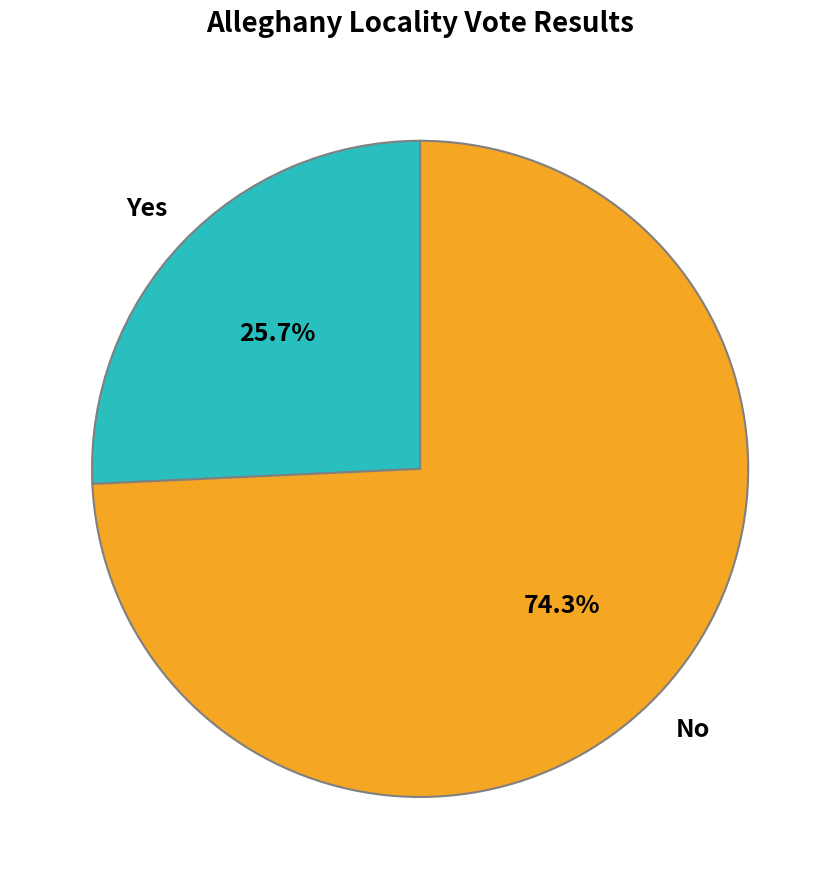

The No slice represents 82% of the pie. True or false?

False